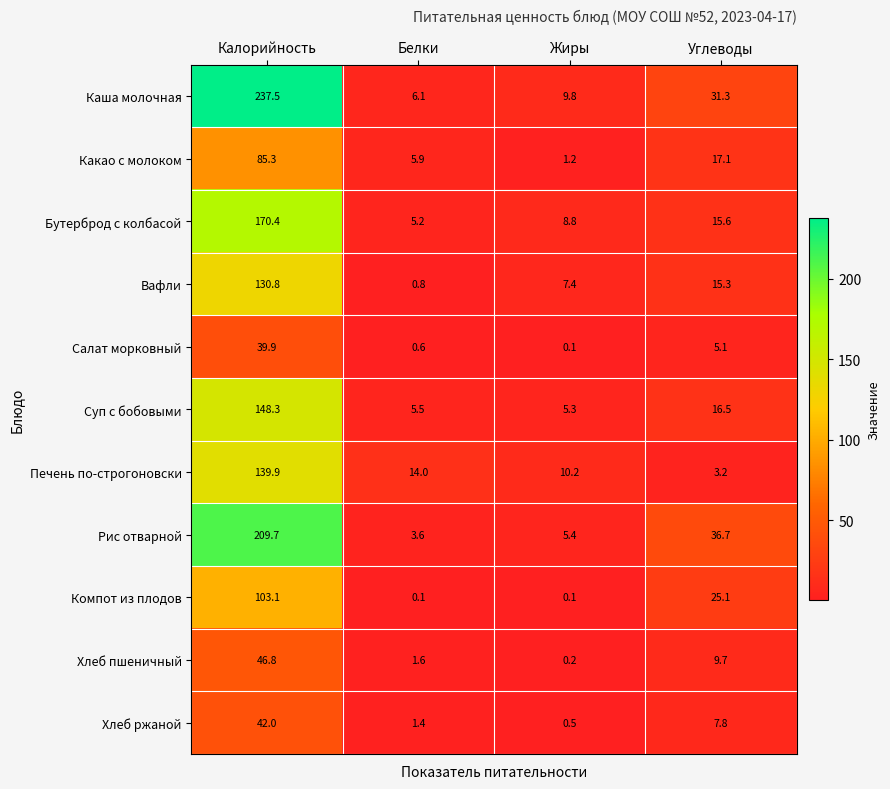

What is the total value across all series at Углеводы?

183.4